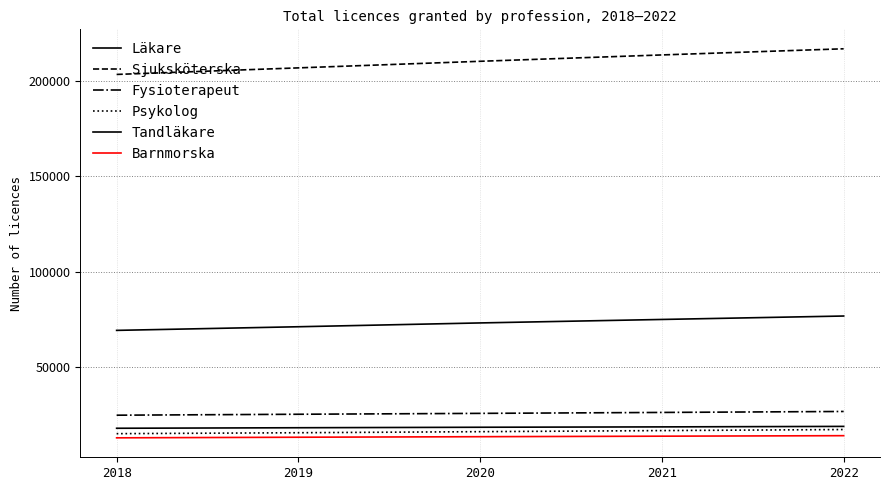

Rank the categories by Tandläkare value from highest to lowest.

2022, 2021, 2020, 2019, 2018